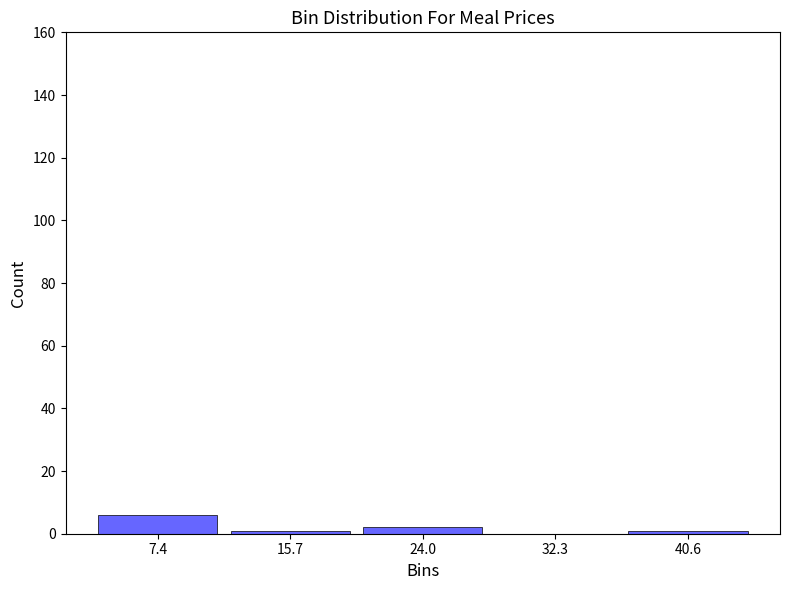

Reading left to right, transcribe this chart: for each bar, give the range it covers on the x-axis and its height. Neither the bar edges nor the heights are printed on the chart, so give them approximately, as read against the axes.

3 to 12: 6
12 to 20: under 2
20 to 28: 2
28 to 36: 0
36 to 45: under 2